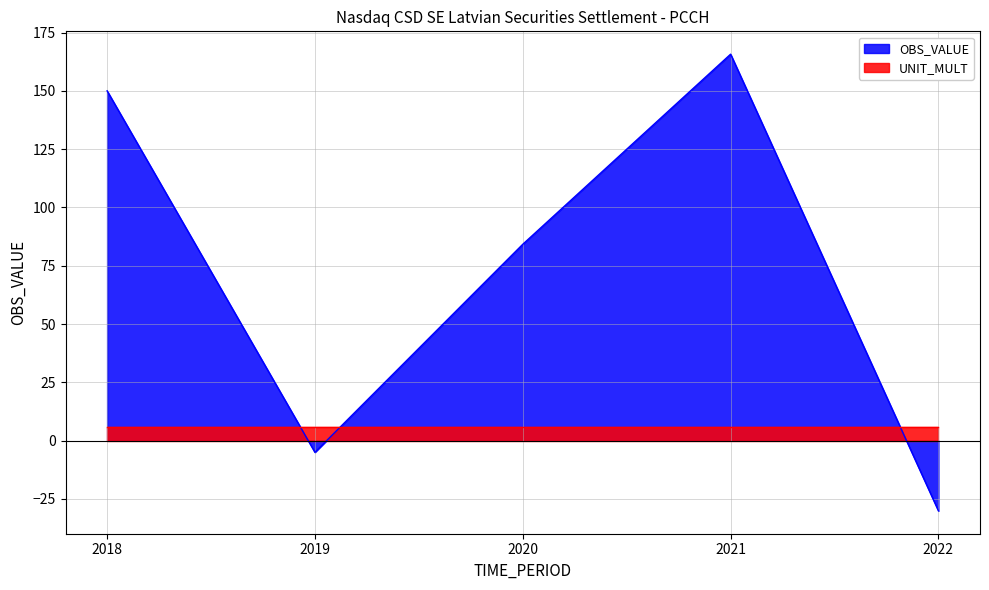

Which has a higher value, 2019 or 2020?

2020